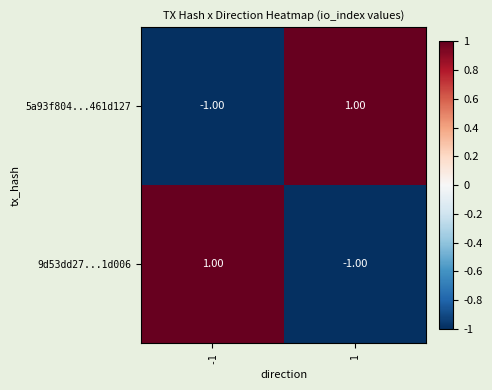

At -1, list the series in order from smallest to largest.

5a93f804...461d127, 9d53dd27...1d006